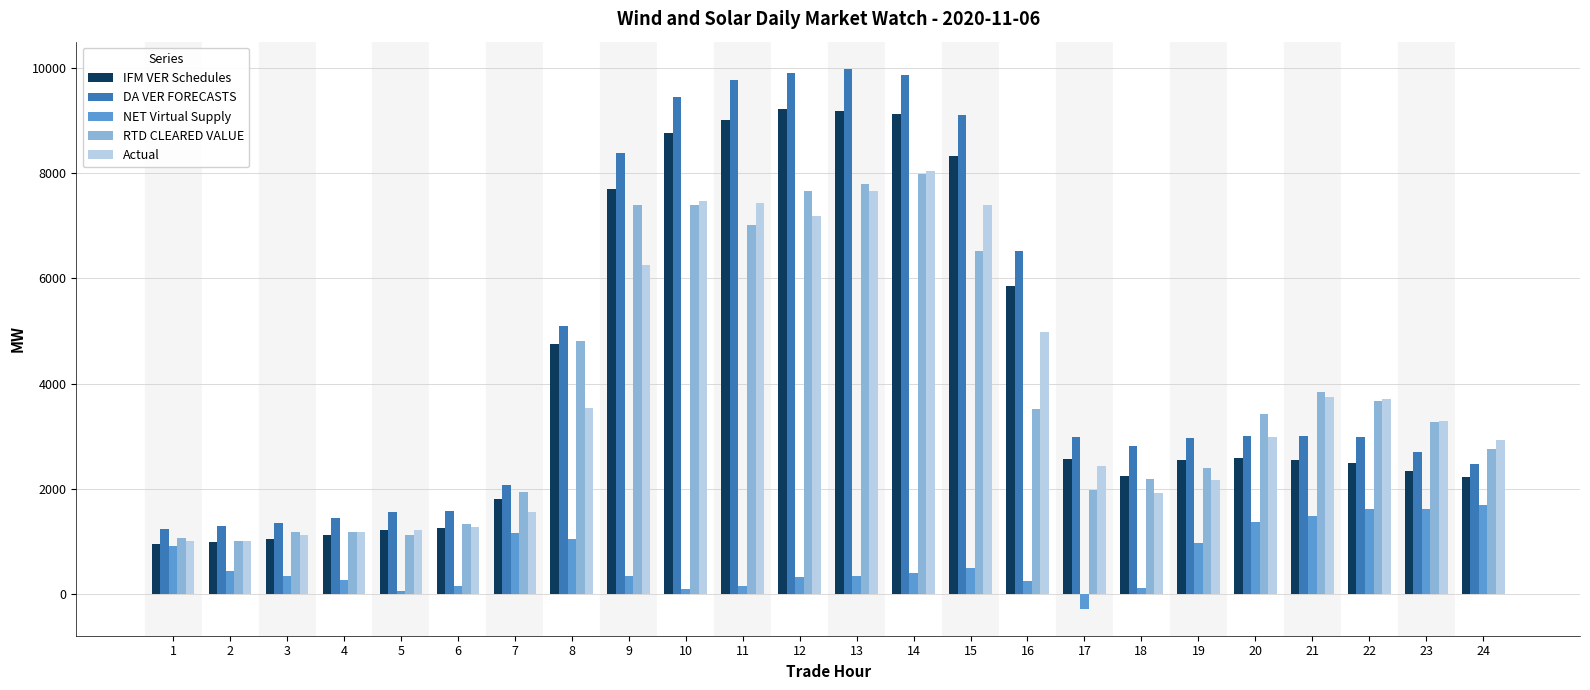

Which series has the largest total across all categories?

DA VER FORECASTS